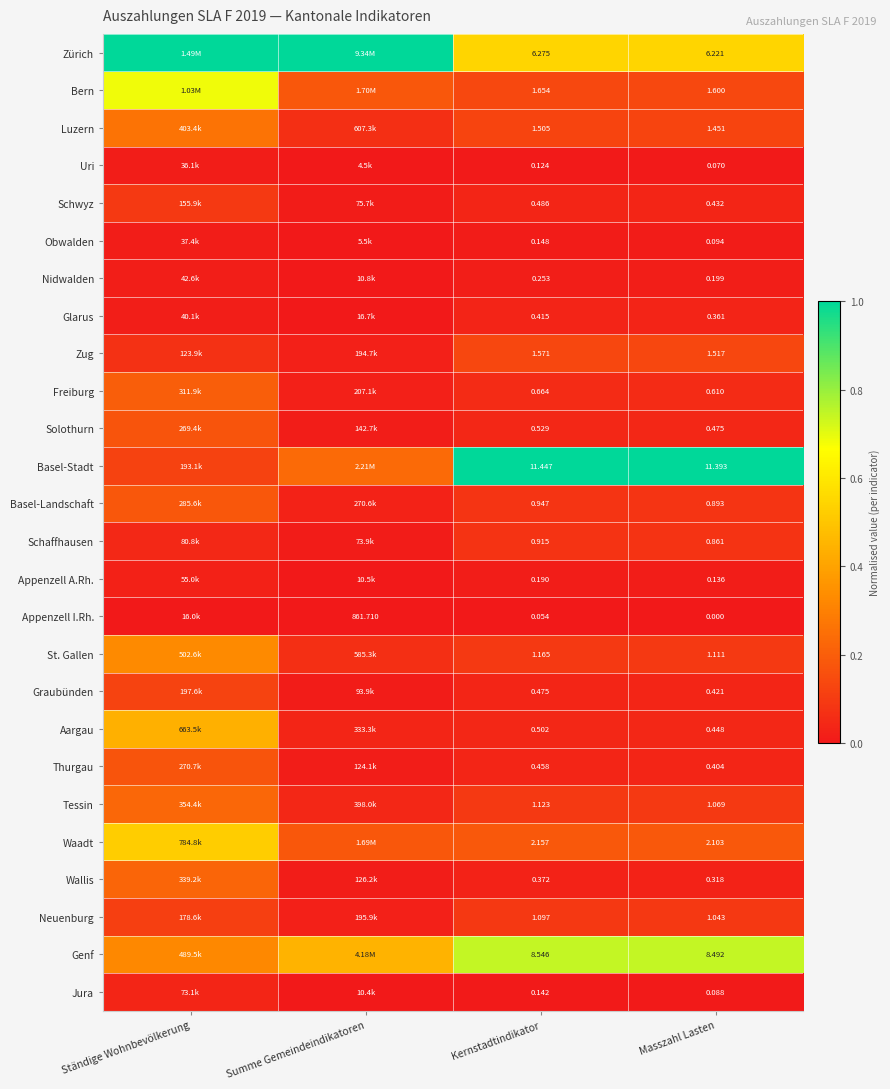

At Kernstadtindikator, list the series in order from largest to smallest.

Basel-Stadt, Genf, Zürich, Waadt, Bern, Zug, Luzern, St. Gallen, Tessin, Neuenburg, Basel-Landschaft, Schaffhausen, Freiburg, Solothurn, Aargau, Schwyz, Graubünden, Thurgau, Glarus, Wallis, Nidwalden, Appenzell A.Rh., Obwalden, Jura, Uri, Appenzell I.Rh.